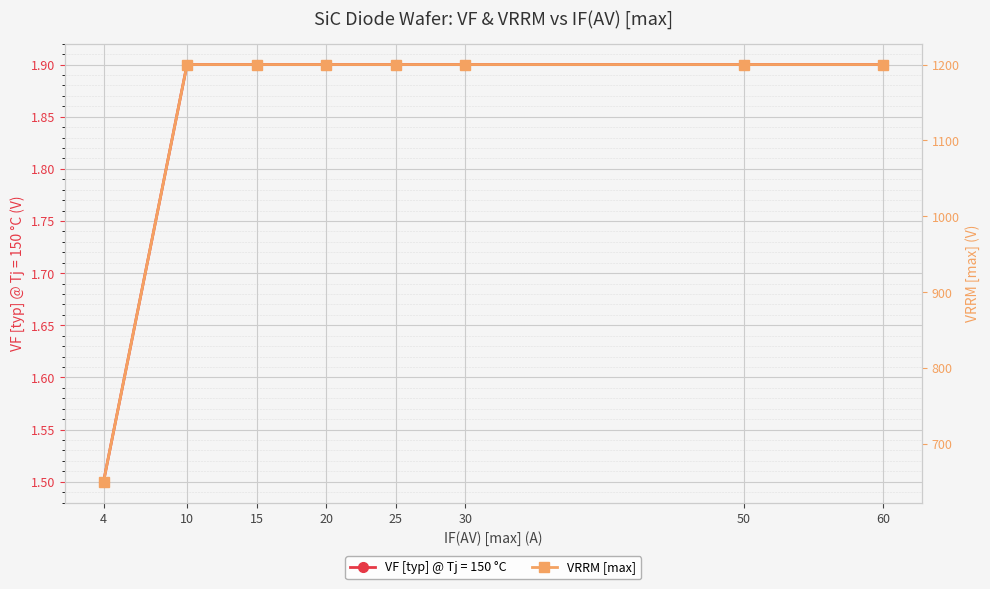

Between 4 and 30, which is larger?

30